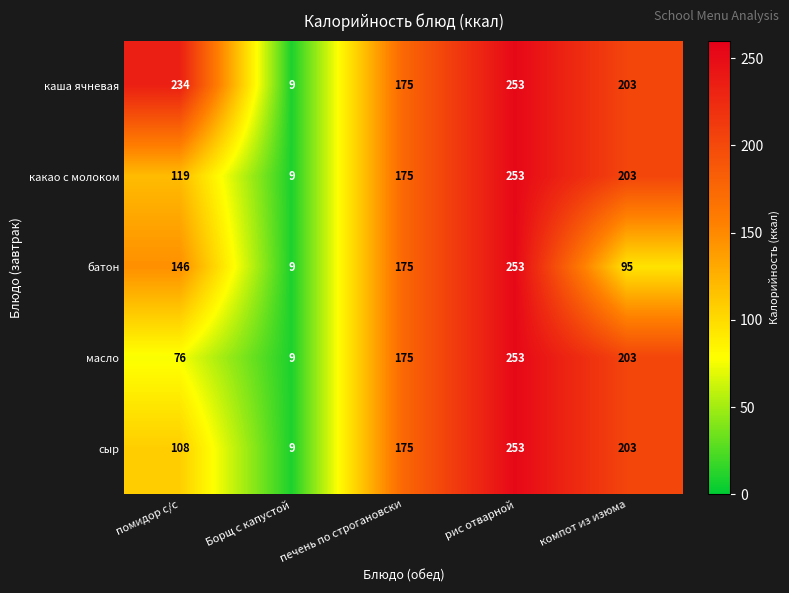

Reading right to left, list all the values displayed in this chart.

каша ячневая: компот из изюма=203	рис отварной=253	печень по строгановски=175	Борщ с капустой=9	помидор с/с=234
какао с молоком: компот из изюма=203	рис отварной=253	печень по строгановски=175	Борщ с капустой=9	помидор с/с=119
батон: компот из изюма=95	рис отварной=253	печень по строгановски=175	Борщ с капустой=9	помидор с/с=146
масло: компот из изюма=203	рис отварной=253	печень по строгановски=175	Борщ с капустой=9	помидор с/с=76
сыр: компот из изюма=203	рис отварной=253	печень по строгановски=175	Борщ с капустой=9	помидор с/с=108